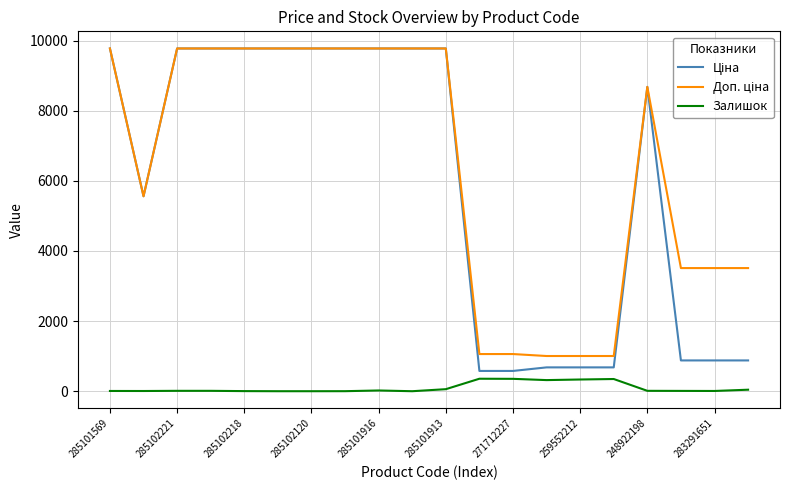

Does the chart have visible grid lines?

Yes